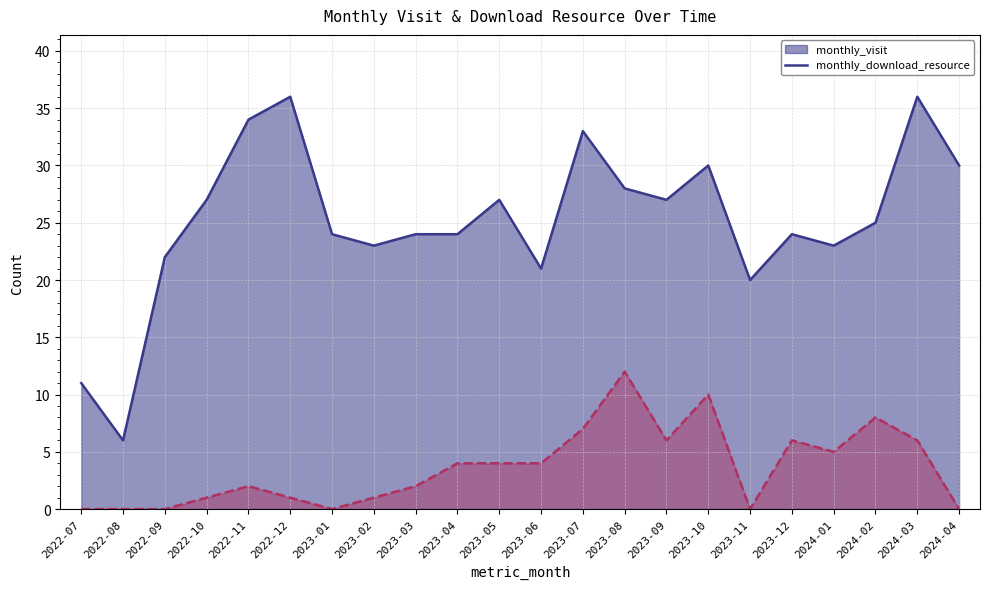

What position from the left is 2023-06?

12